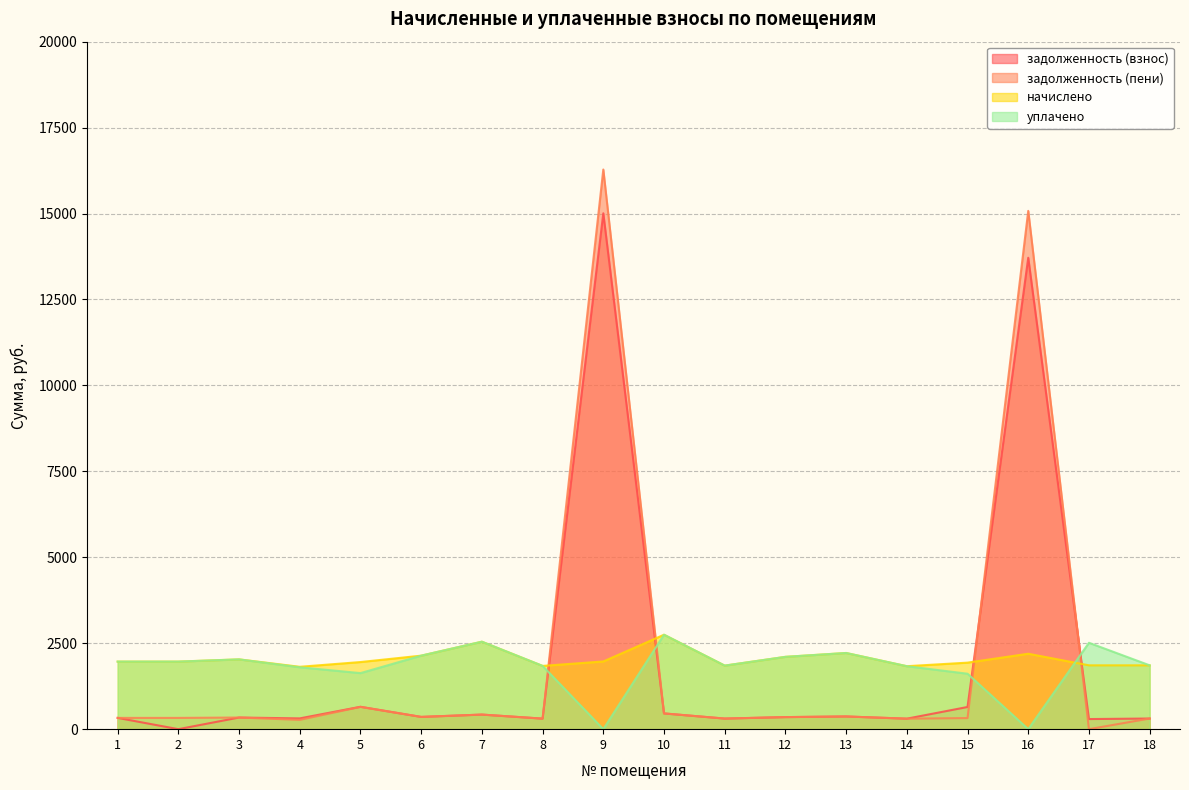

Reading right to left, extract all data points from this chart.

задолженность (взнос): 18=309.6	17=294.0	16=13714.0	15=645.1	14=305.3	13=369.4	12=350.6	11=308.2	10=457.9	9=15007.5	8=306.4	7=424.1	6=356.4	5=650.9	4=313.4	3=338.4	2=0.0	1=327.6
задолженность (пени): 18=309.6	17=0.0	16=15077.9	15=322.6	14=305.3	13=369.4	12=350.6	11=308.2	10=457.9	9=16280.6	8=306.7	7=424.1	6=356.4	5=647.9	4=270.6	3=338.4	2=327.6	1=327.6
начислено: 18=1857.6	17=1857.6	16=2194.6	15=1935.4	14=1831.7	13=2216.2	12=2103.8	11=1849.0	10=2747.5	9=1969.9	8=1840.3	7=2544.5	6=2138.4	5=1952.6	4=1814.4	3=2030.4	2=1965.6	1=1965.6
уплачено: 18=1857.2	17=2513.2	16=0.0	15=1612.8	14=1831.7	13=2216.2	12=2103.8	11=1849.0	10=2747.5	9=0.0	8=1840.3	7=2544.5	6=2138.4	5=1630.9	4=1800.0	3=2030.4	2=1965.6	1=1965.6